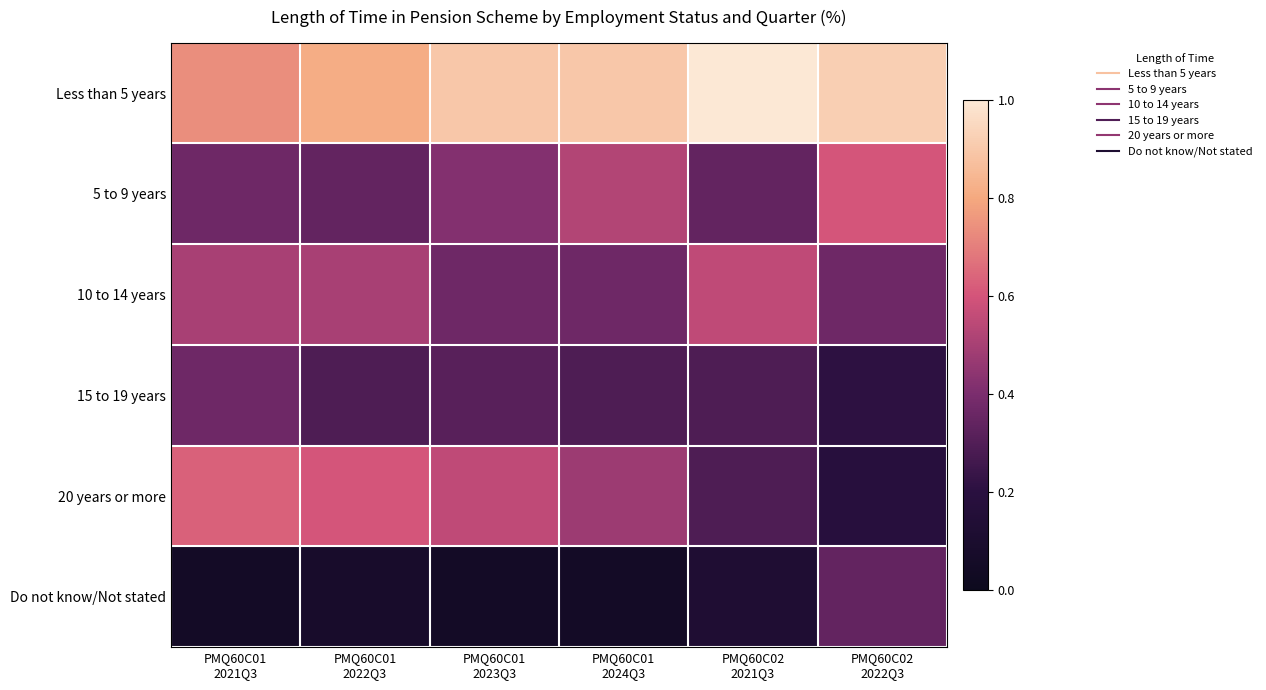

What is the total value across all series at PMQ60C02
2022Q3?

2.6